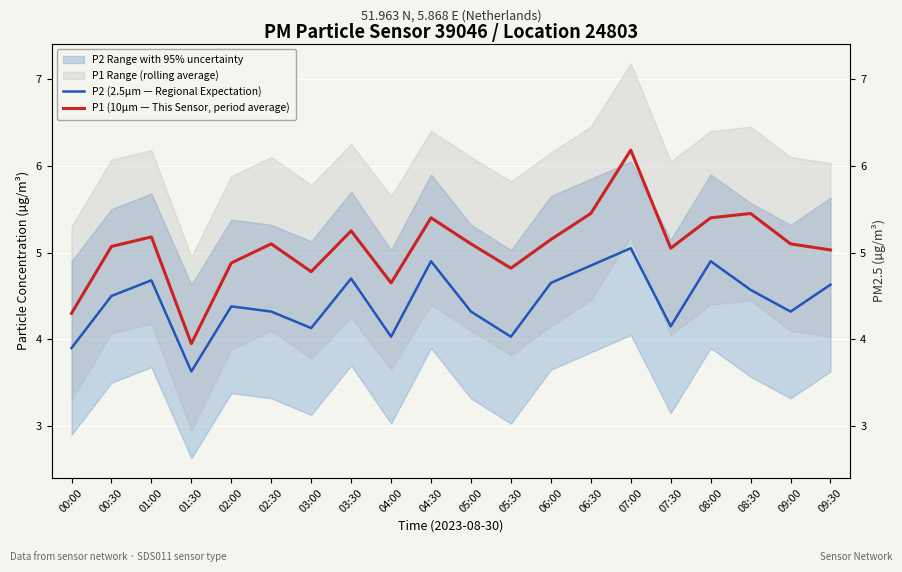

How many interior local peaks does the P1 (10µm — This Sensor, period average) series have?

6